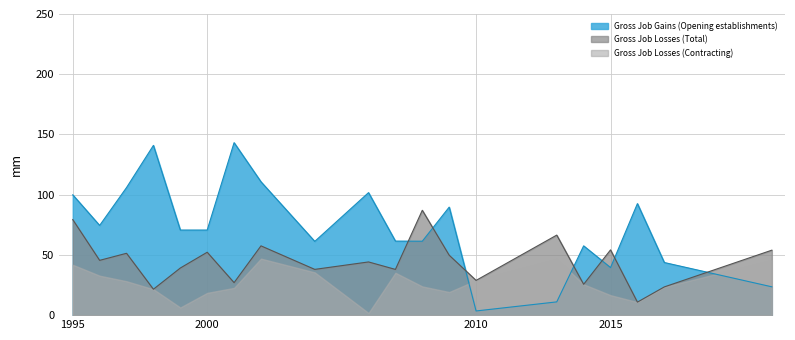

True or false: Gross Job Losses (Total) and Gross Job Losses (Contracting) intersect in this chart.

False